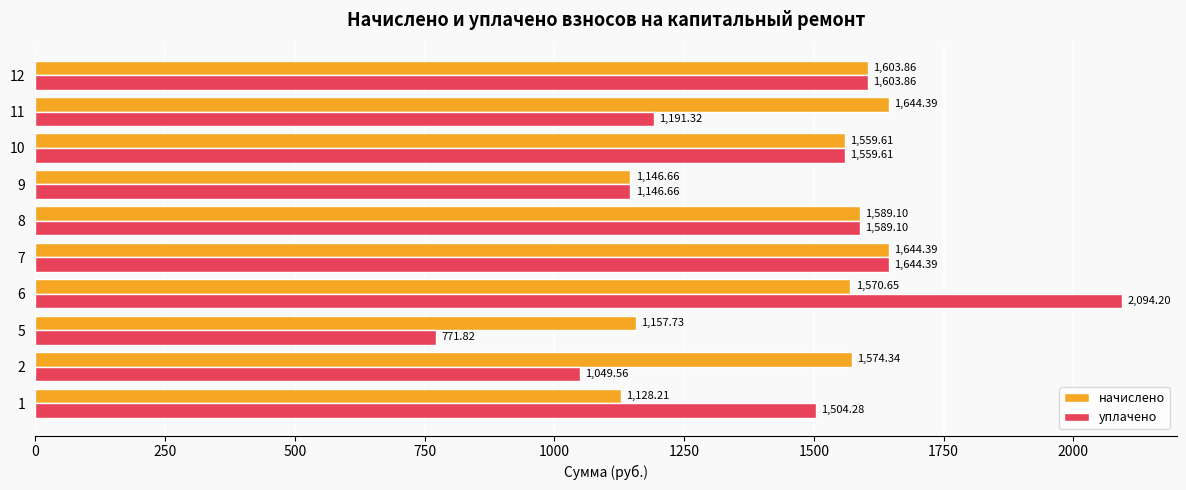

Which label corresponds to the largest value in the chart?

6